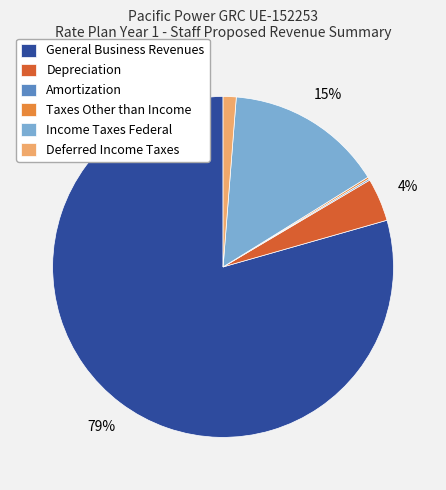

What is the largest slice in the pie chart?

General Business Revenues